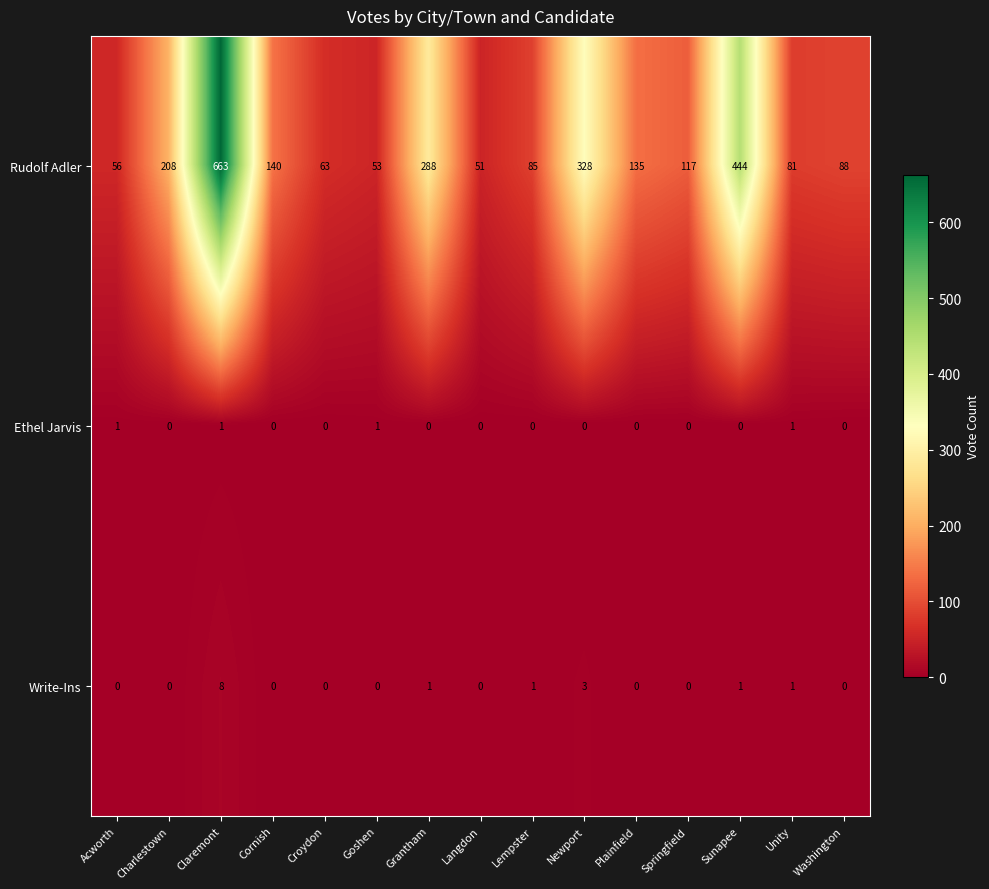

How many series are shown in this chart?

3